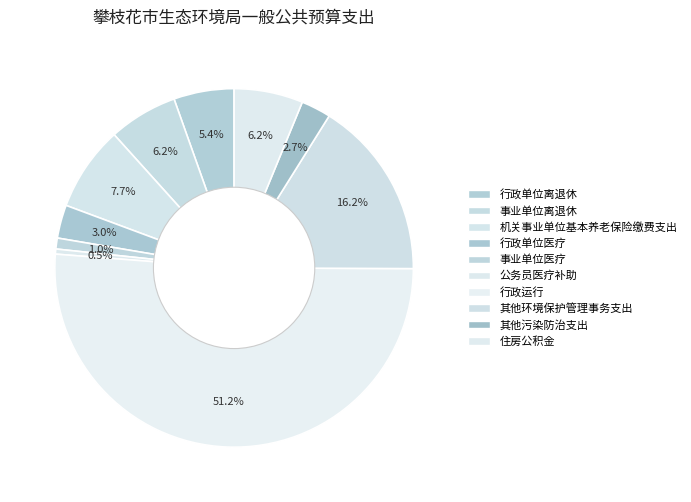

What is the ratio of the value at 行政单位医疗 to the value at 事业单位离退休?

0.5